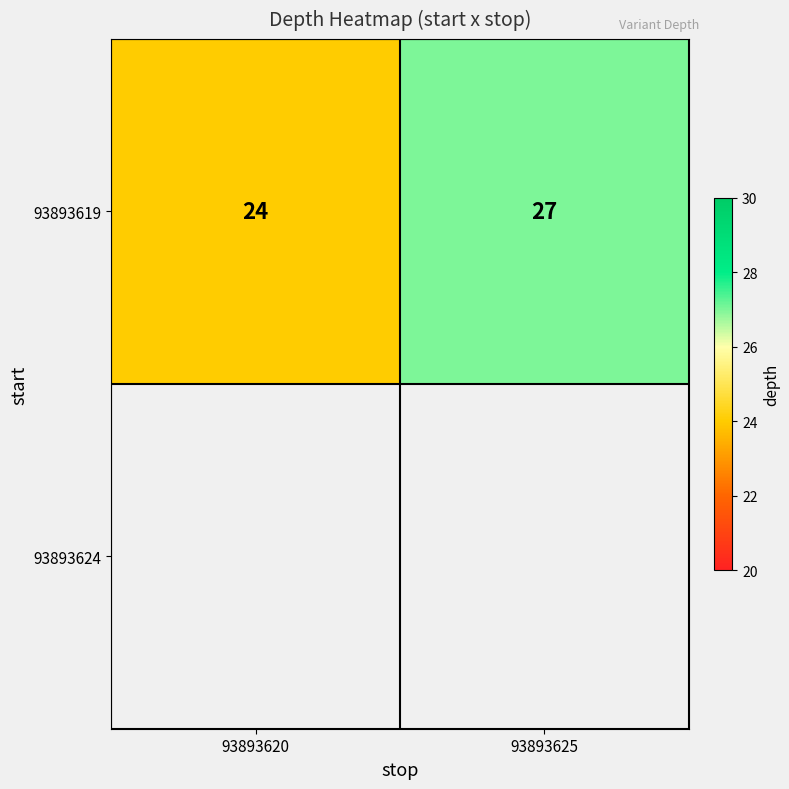

The value at 93893625 is 27. True or false?

True